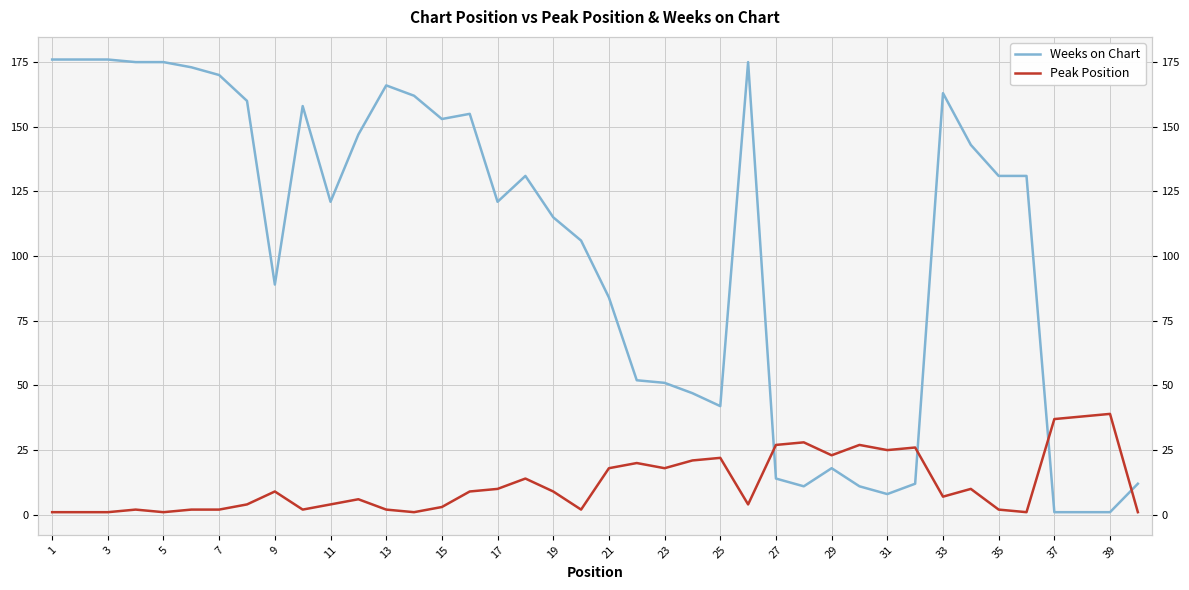

Which series ends up on top after the final intersection of Peak Position and Weeks on Chart?

Weeks on Chart